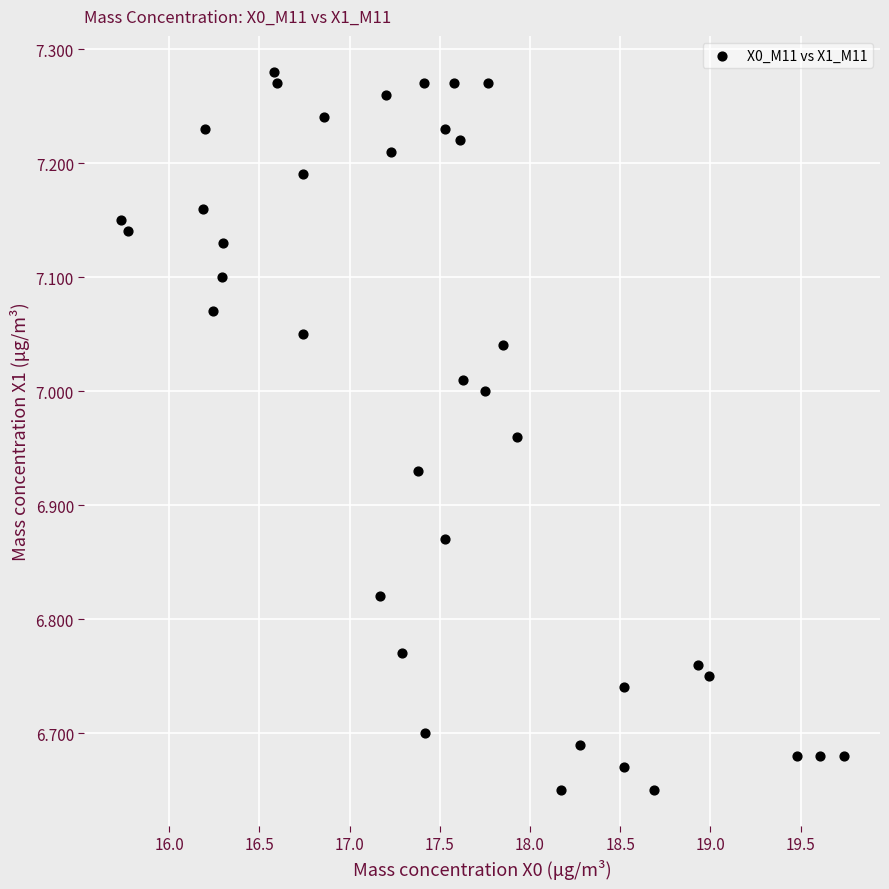

What is the range of X values (max minus min)?

4.0